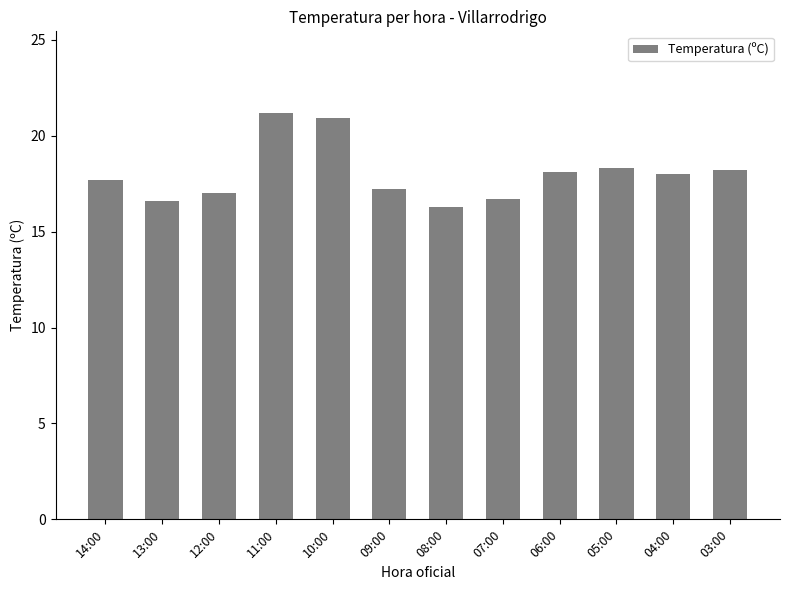

What position from the right is 04:00?

2